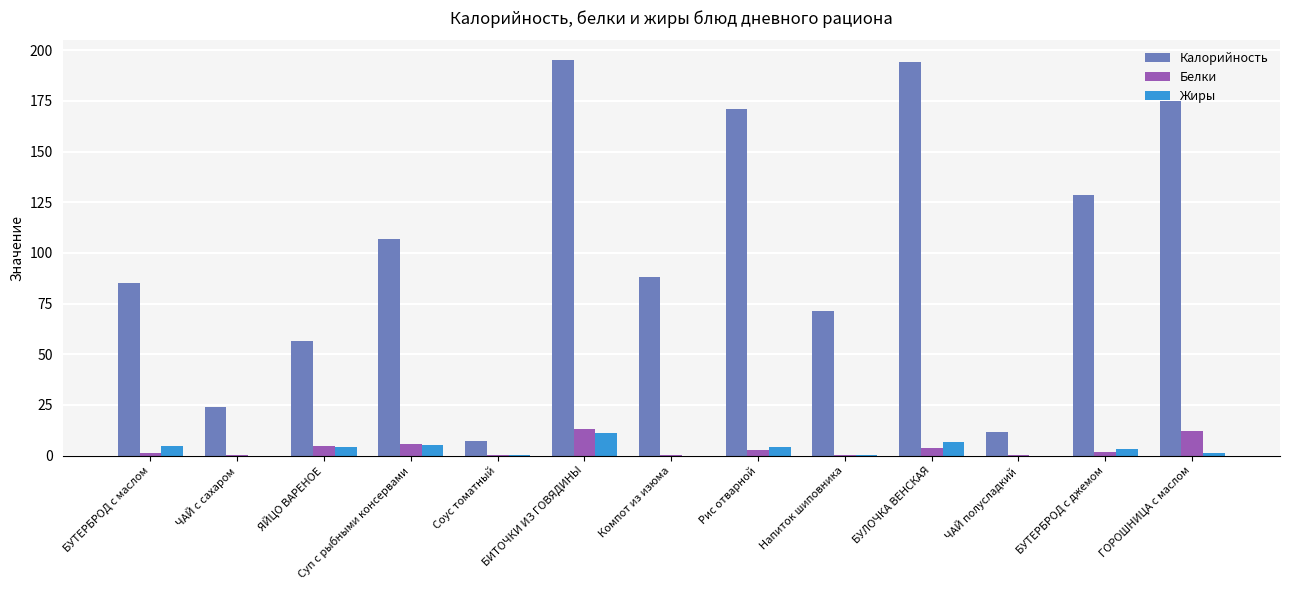

Which series has the largest total across all categories?

Калорийность